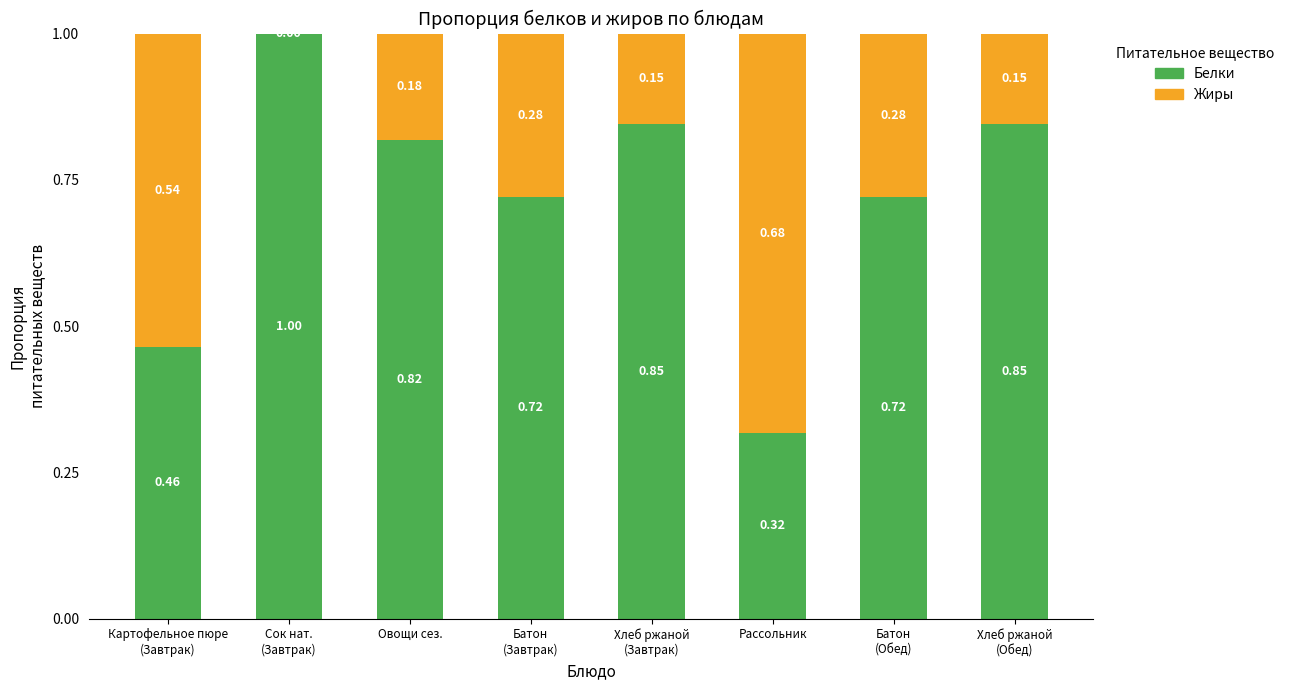

What is the total value across all series at Рассольник?

1.0